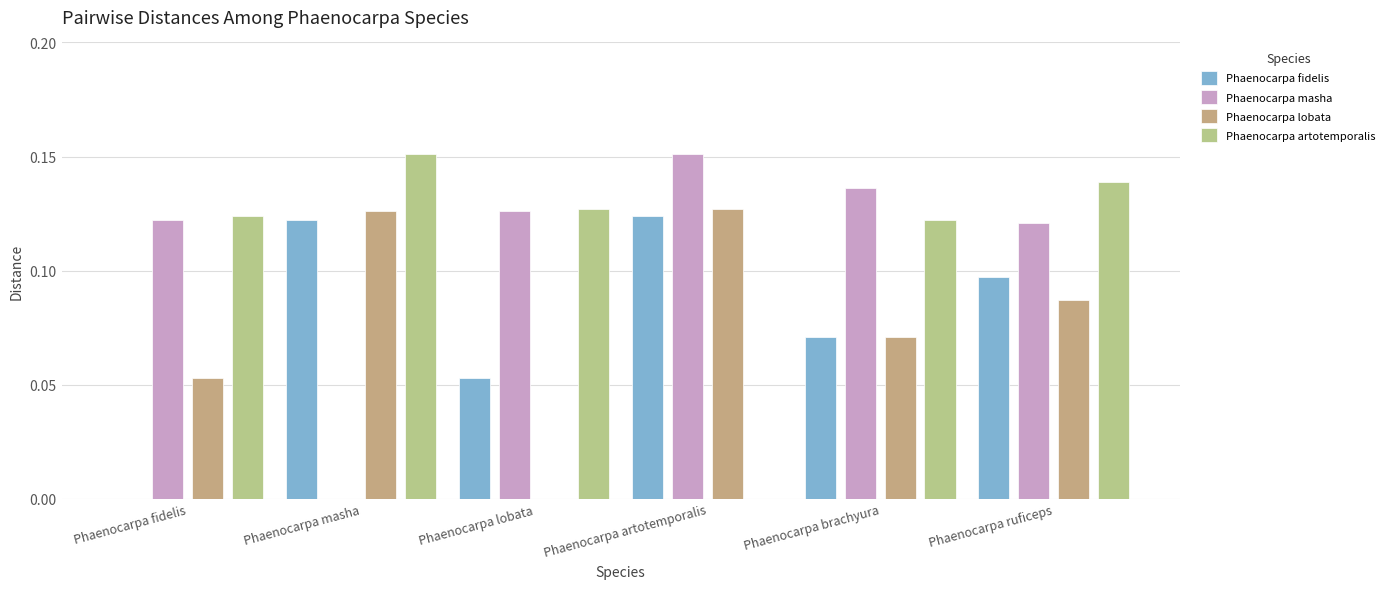

The Phaenocarpa lobata series shows 0.0 at Phaenocarpa lobata. True or false?

True